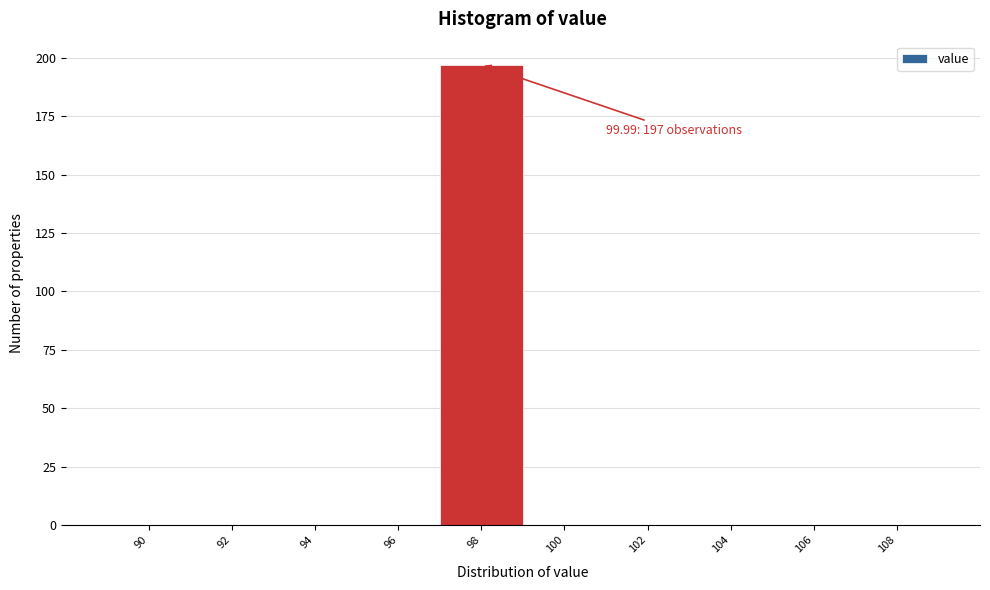

Reading left to right, what are all the values shown in this chart?

90=0	92=0	94=0	96=0	98=197	100=0	102=0	104=0	106=0	108=0